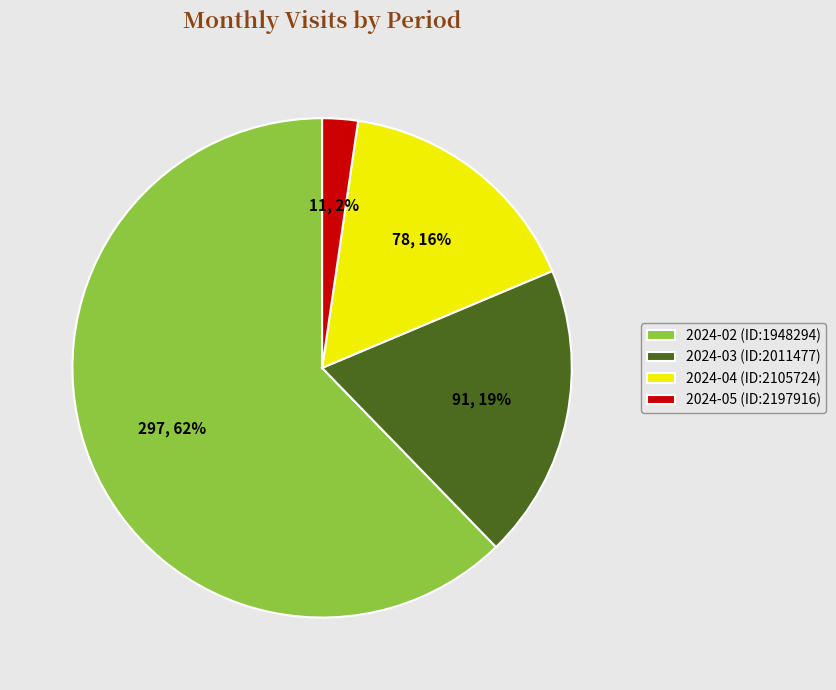

Which has a higher value, 2024-04 (ID:2105724) or 2024-05 (ID:2197916)?

2024-04 (ID:2105724)